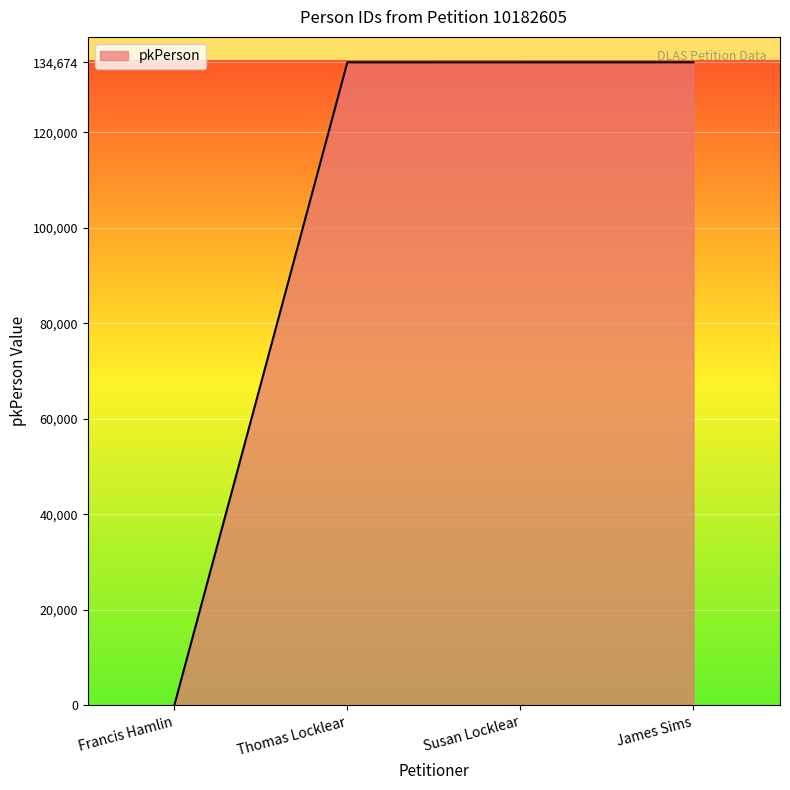

Does the chart display data point markers on the line(s)?

No